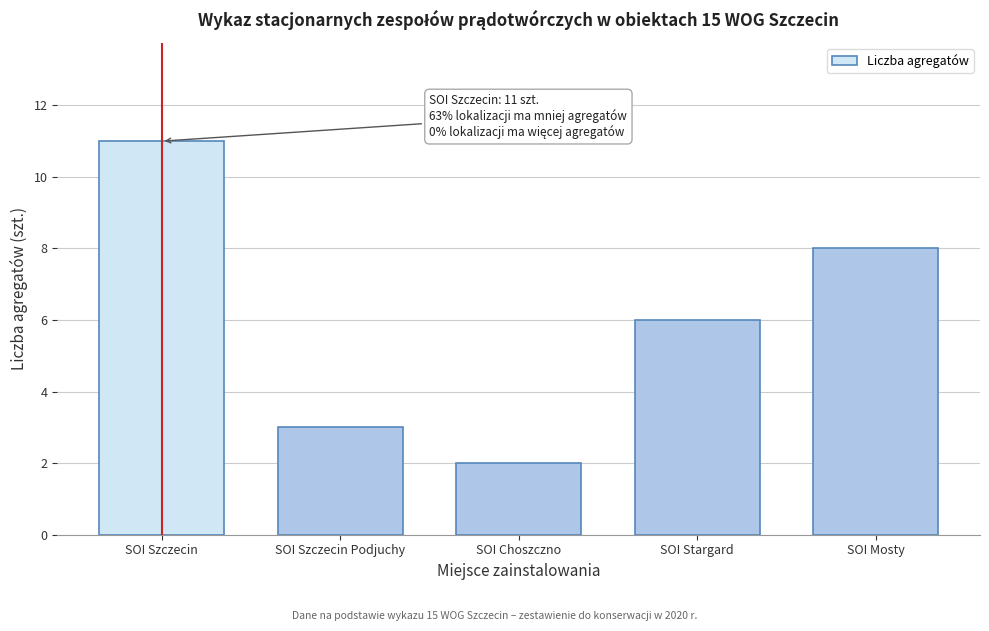

Reading left to right, what are all the values shown in this chart?

SOI Szczecin=11	SOI Szczecin Podjuchy=3	SOI Choszczno=2	SOI Stargard=6	SOI Mosty=8